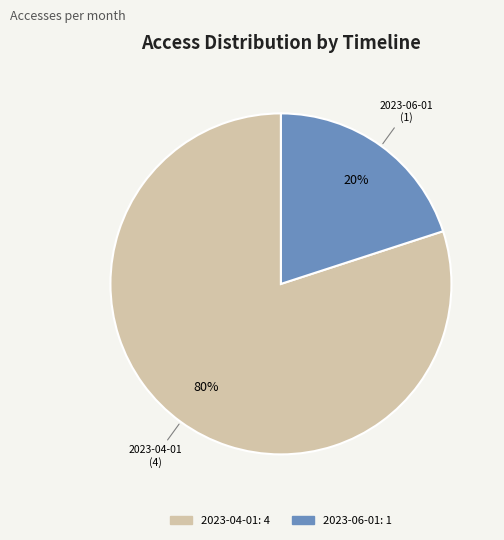

To the nearest percent, what is the average slice percentage?

50%